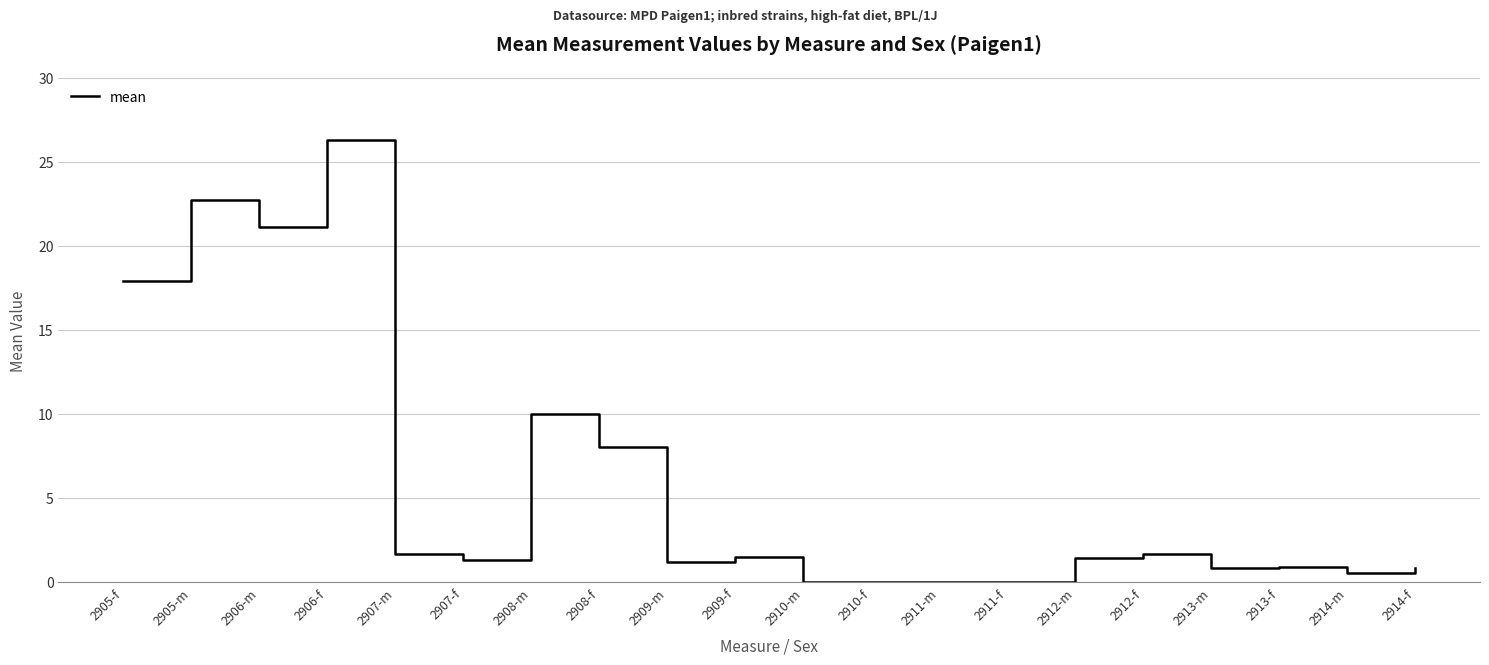

What is the sum of the values at 2913-f and 2908-f?

8.9